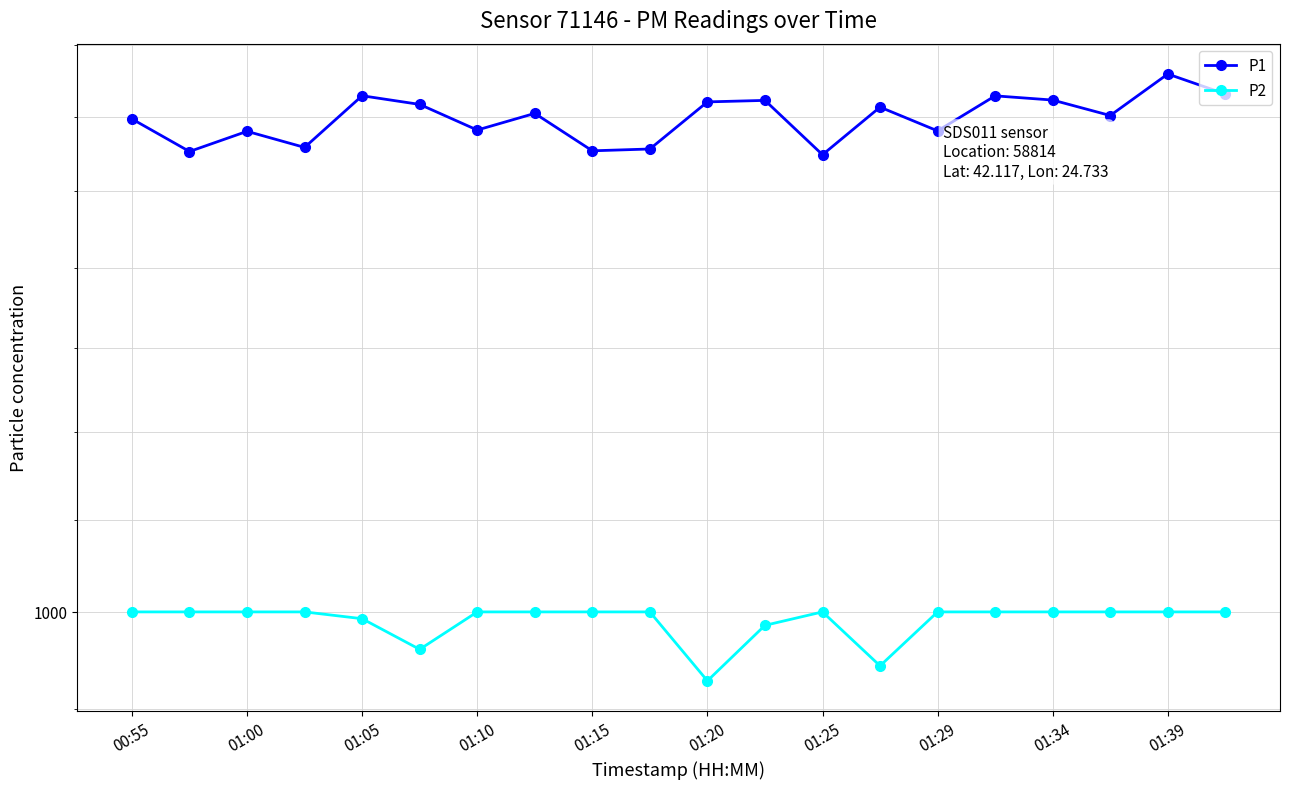

Which series has the largest total across all categories?

P1